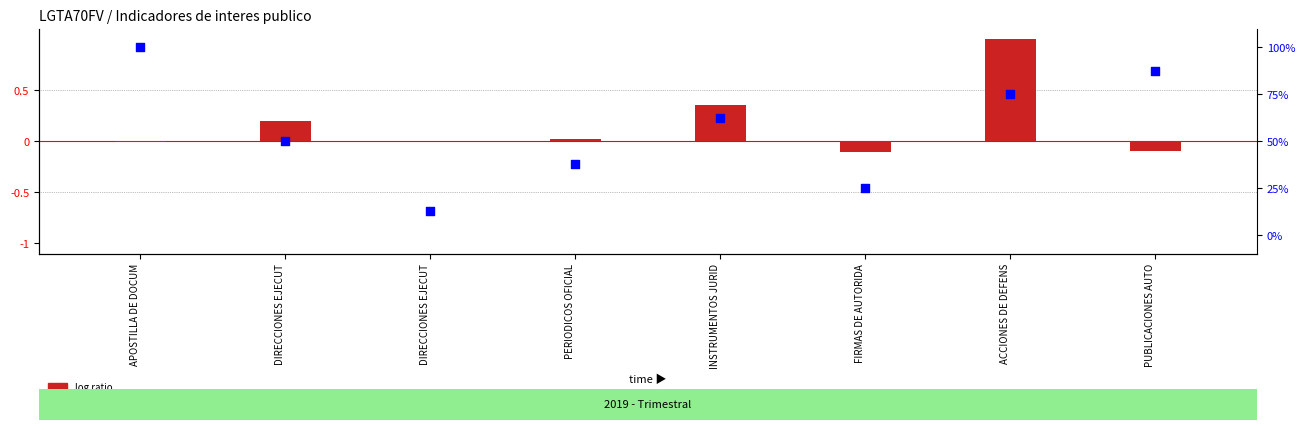

At which category is the sum across all series the highest?

APOSTILLA DE DOCUM